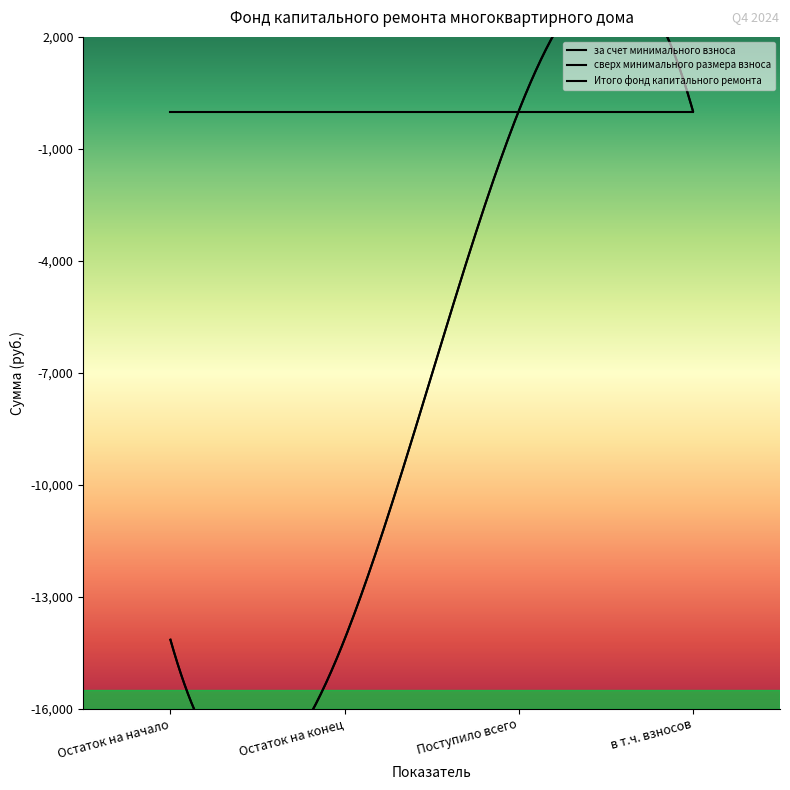

At which category does the chart reach its minimum across all series?

Остаток на начало